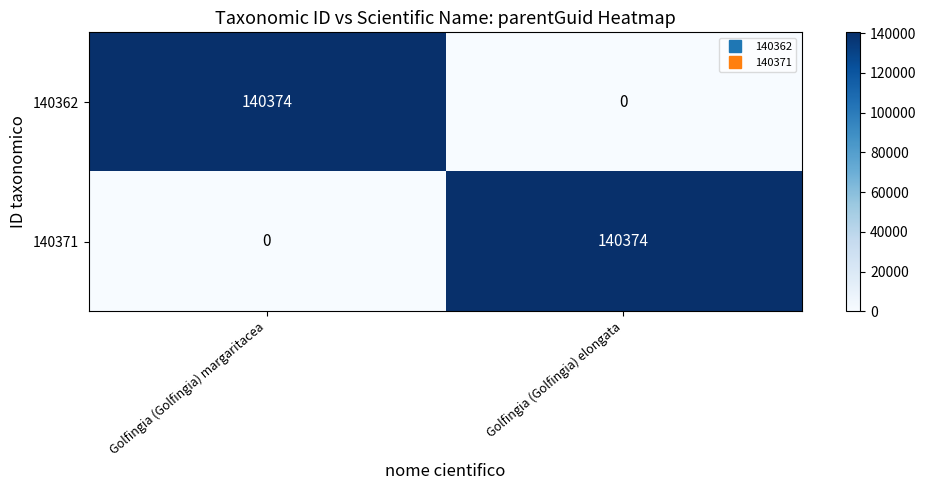

How many positive values does the 140362 series have?

1